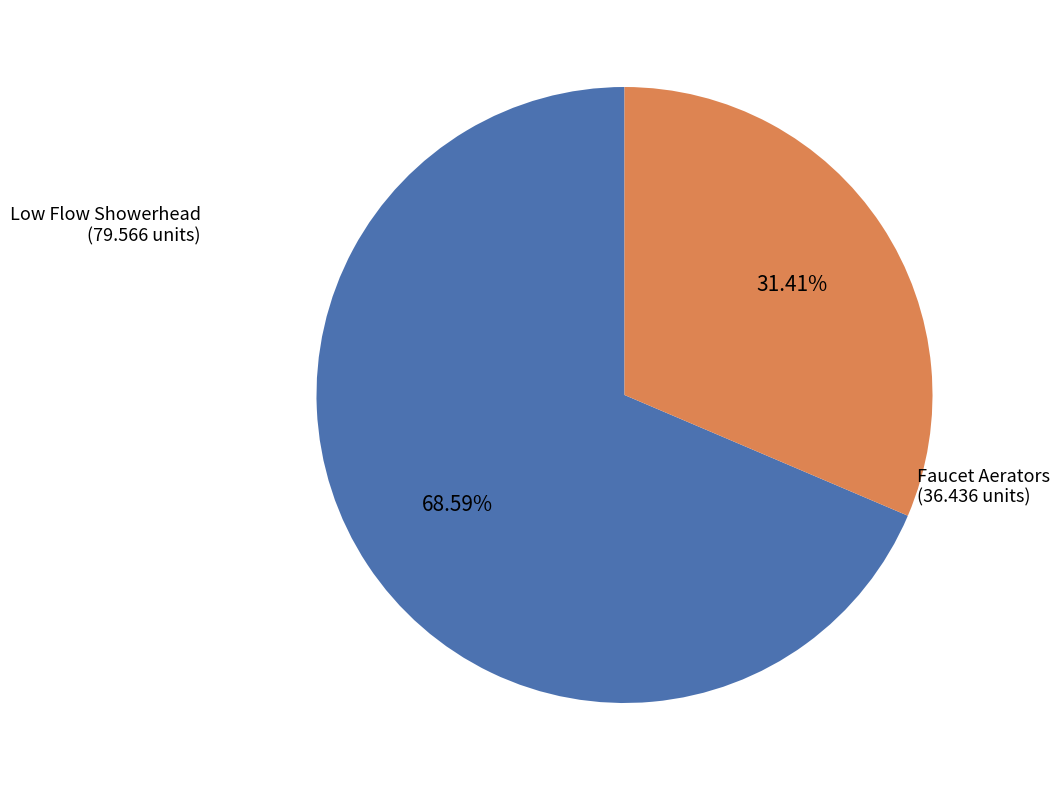

Is there any slice that represents more than half of the pie?

Yes